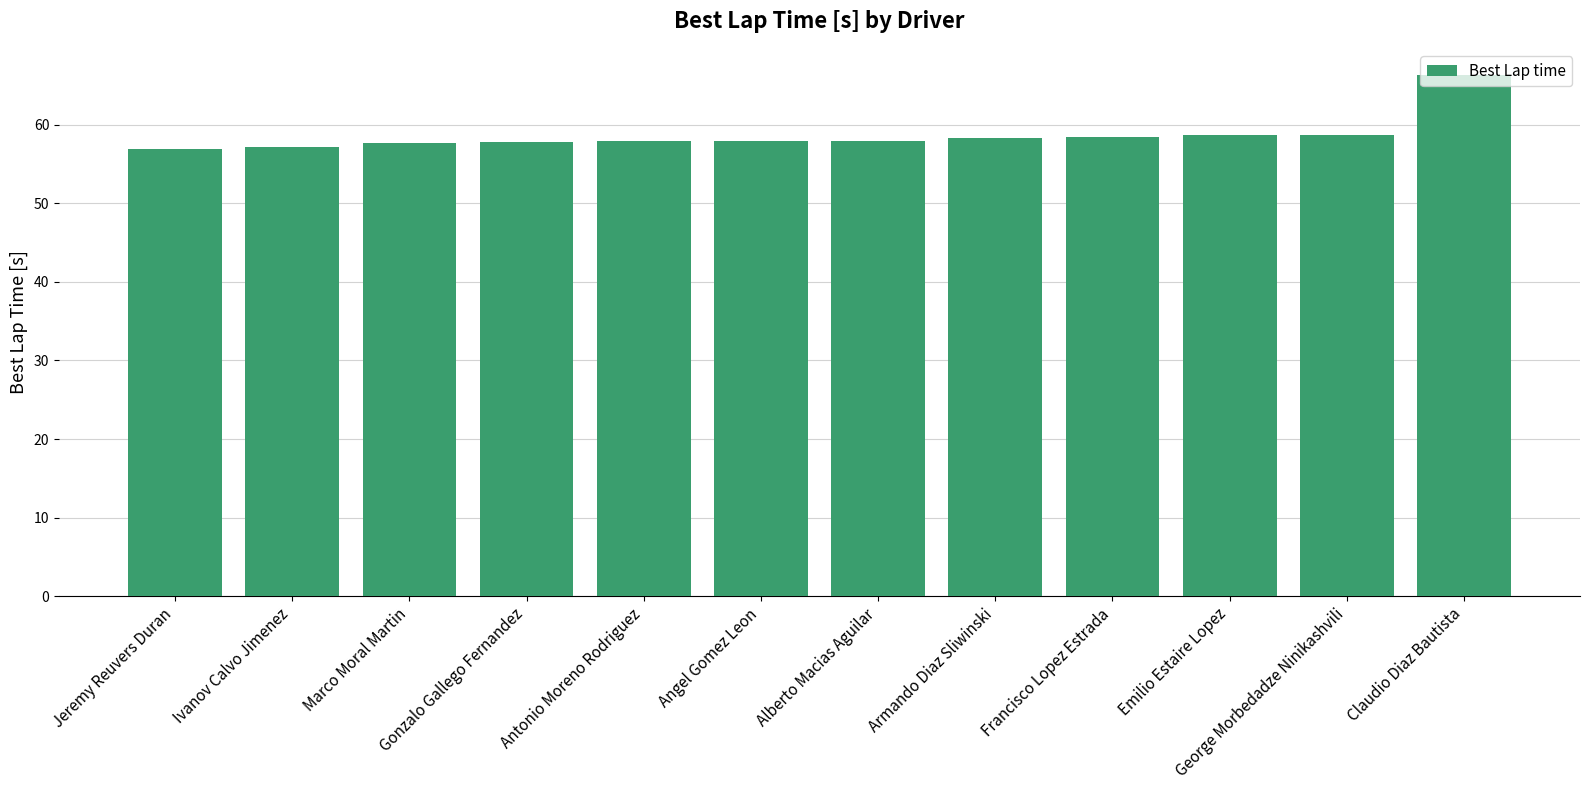

Are the bars grouped side by side (vs. stacked)?

No